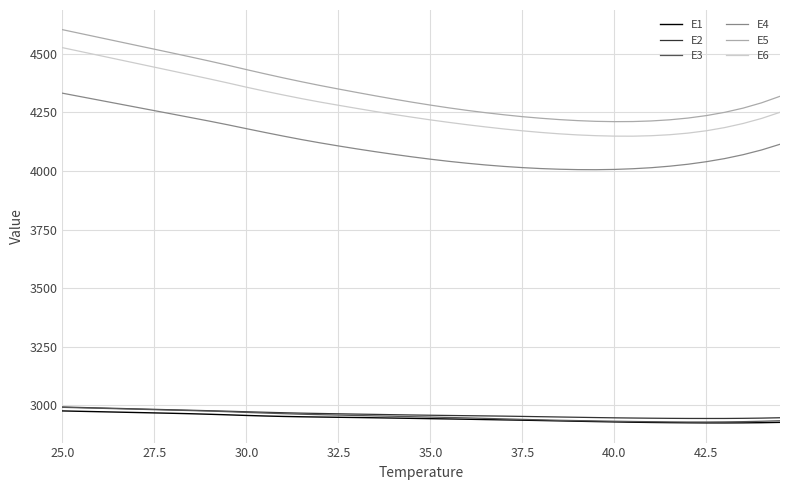

What is the smallest value displayed?

2924.2